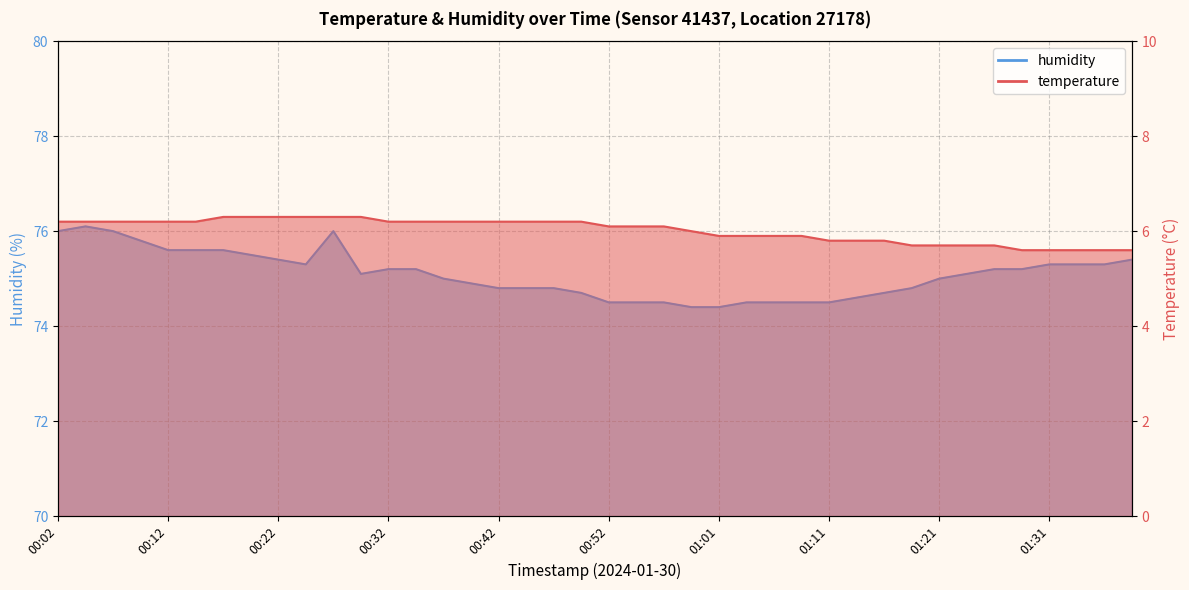

Rank the series at 00:37 from highest to lowest value.

humidity, temperature